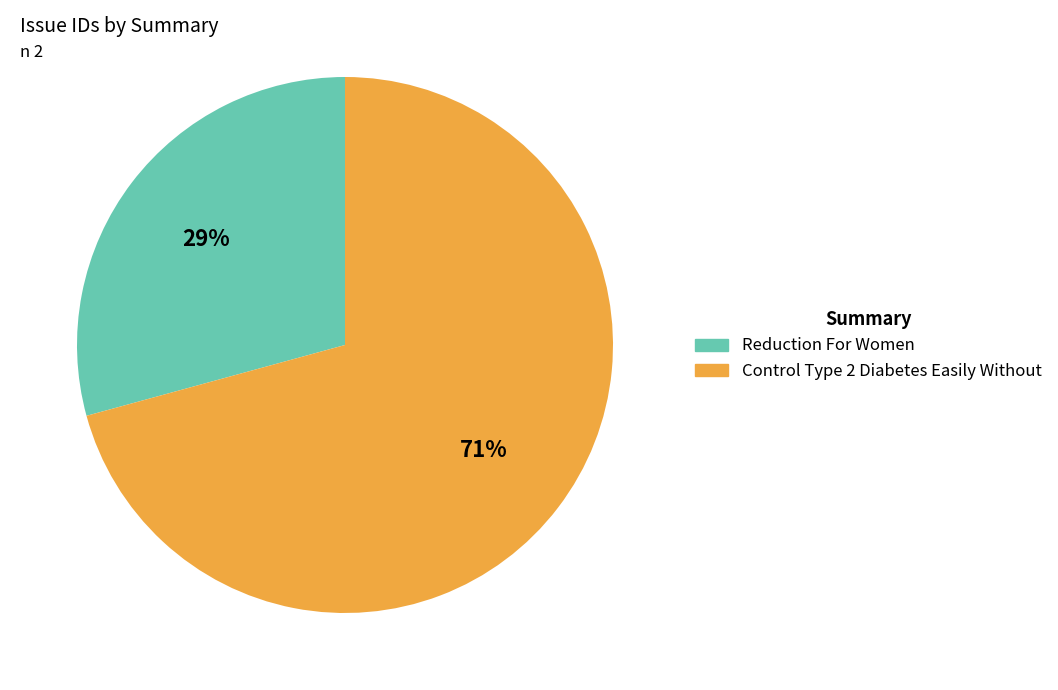

What is the largest slice in the pie chart?

Control Type 2 Diabetes Easily Without